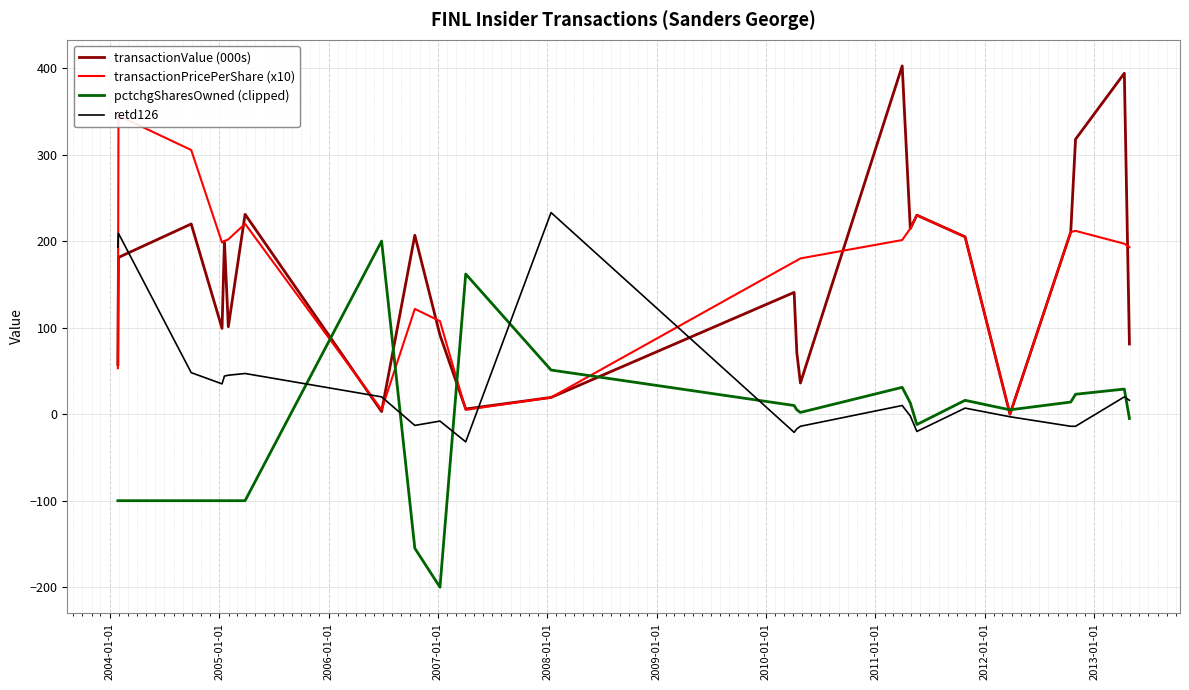

What is the highest value of the transactionValue (000s) series?

402.5